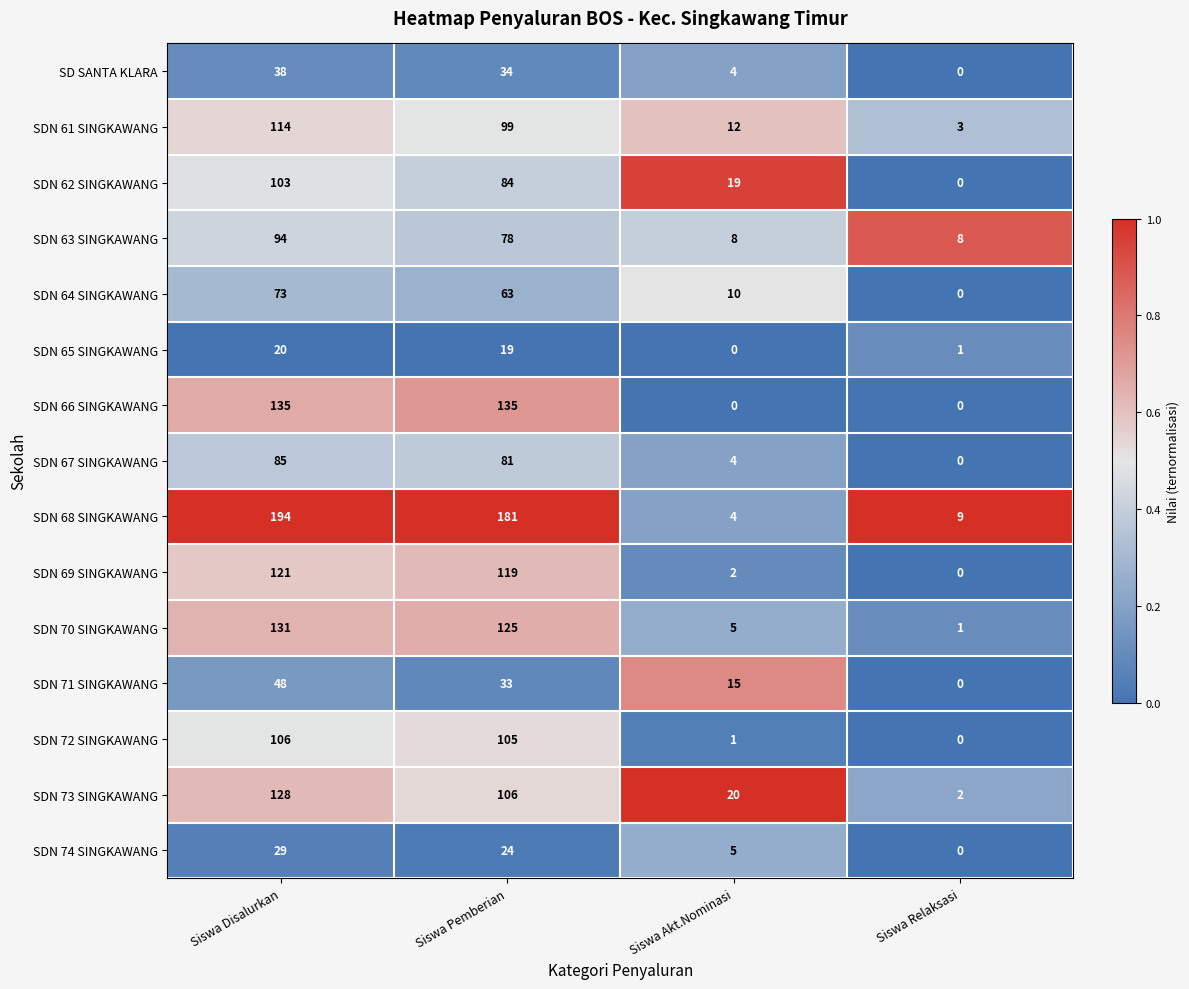

Which series has the largest total across all categories?

SDN 68 SINGKAWANG